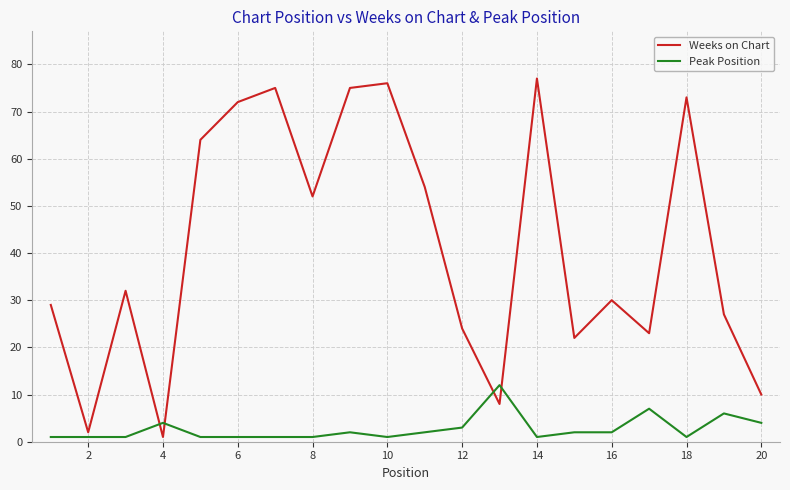

How many values in the Weeks on Chart series are below 32?

10